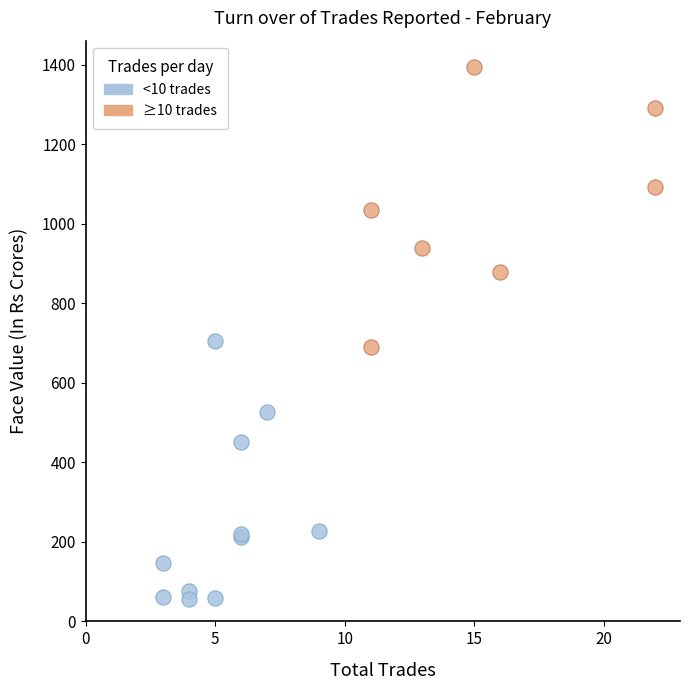

Which series contains the highest Y value?

≥10 trades